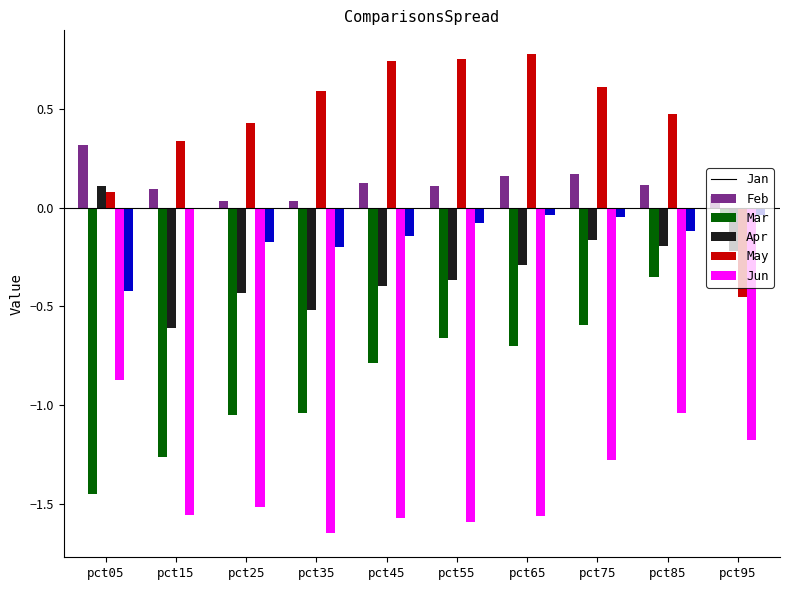

Count the number of categories in the chart.

10